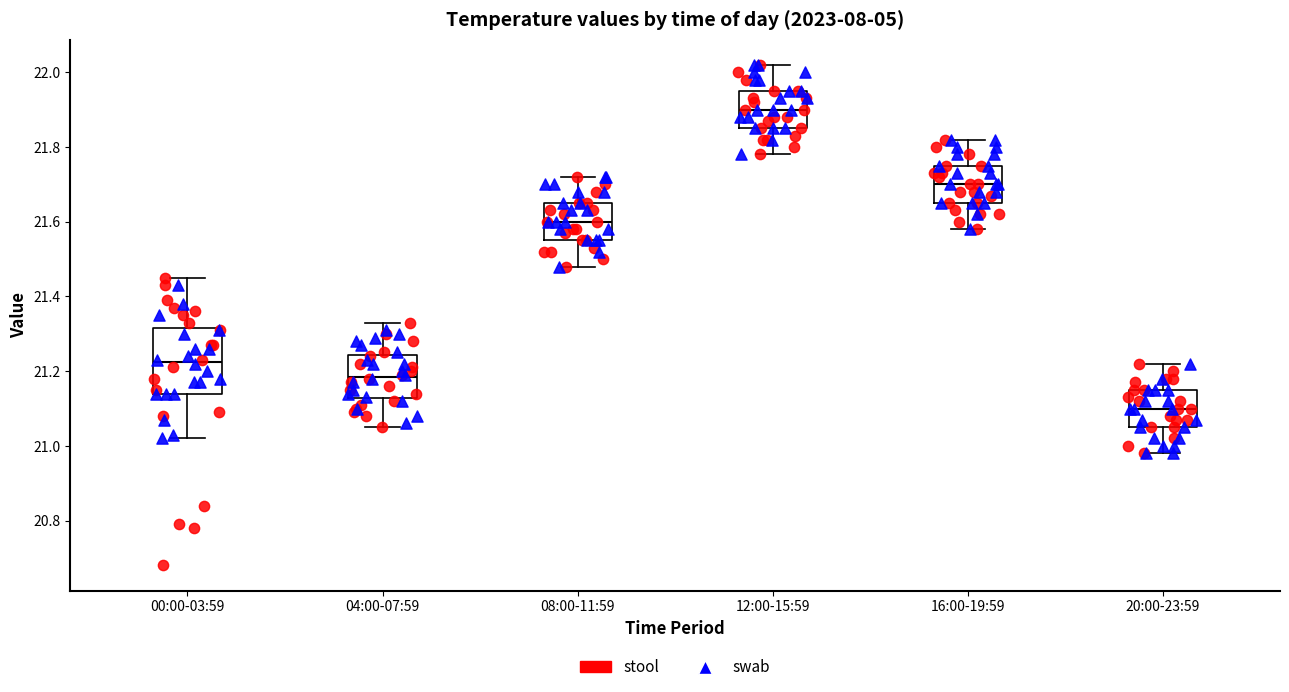

Reading left to right, read every box against the y-axis: the position of its median line, the range the box covers, and the ends of its whiskers. The values are not printed on the chart, so give them approximately, as read against the axis.

00:00-03:59: median 21.22, box 21.14 to 21.32, whiskers 21.02 to 21.46
04:00-07:59: median 21.18, box 21.12 to 21.24, whiskers 21.06 to 21.34
08:00-11:59: median 21.60, box 21.56 to 21.66, whiskers 21.48 to 21.72
12:00-15:59: median 21.90, box 21.86 to 21.96, whiskers 21.78 to 22.02
16:00-19:59: median 21.70, box 21.66 to 21.76, whiskers 21.58 to 21.82
20:00-23:59: median 21.10, box 21.06 to 21.16, whiskers 20.98 to 21.22